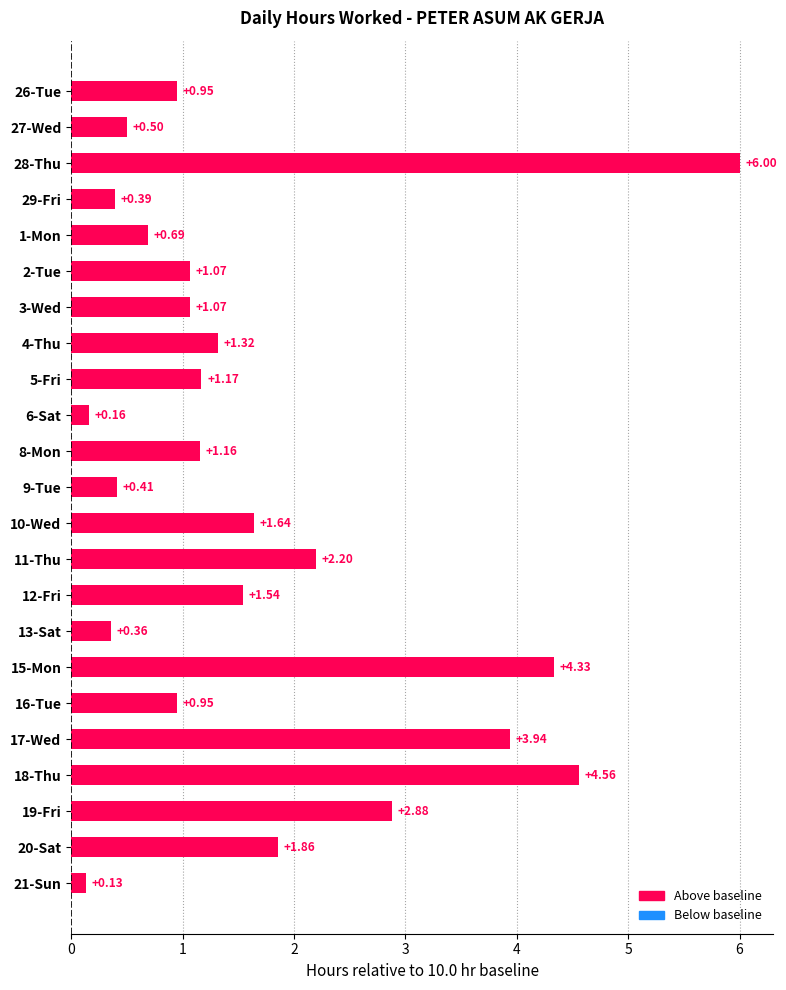

How many data points are above 1?

14